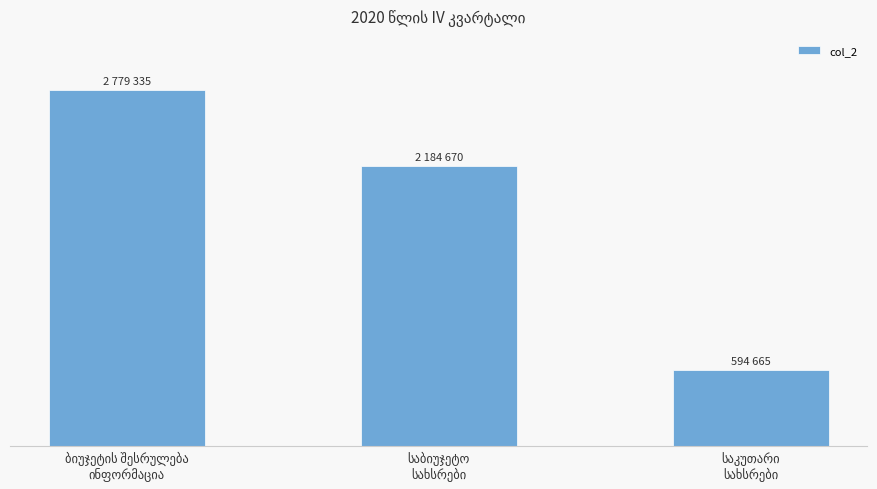

Where does the data first go above 2184670?

ბიუჯეტის შესრულება
ინფორმაცია